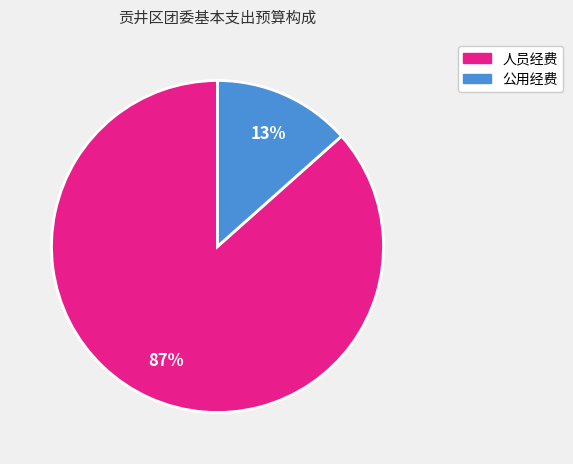

Do 人员经费 and 公用经费 together represent more than half of the pie?

Yes